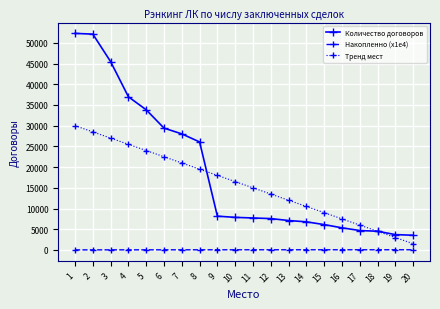

Which series has the largest range (max minus min)?

Количество договоров